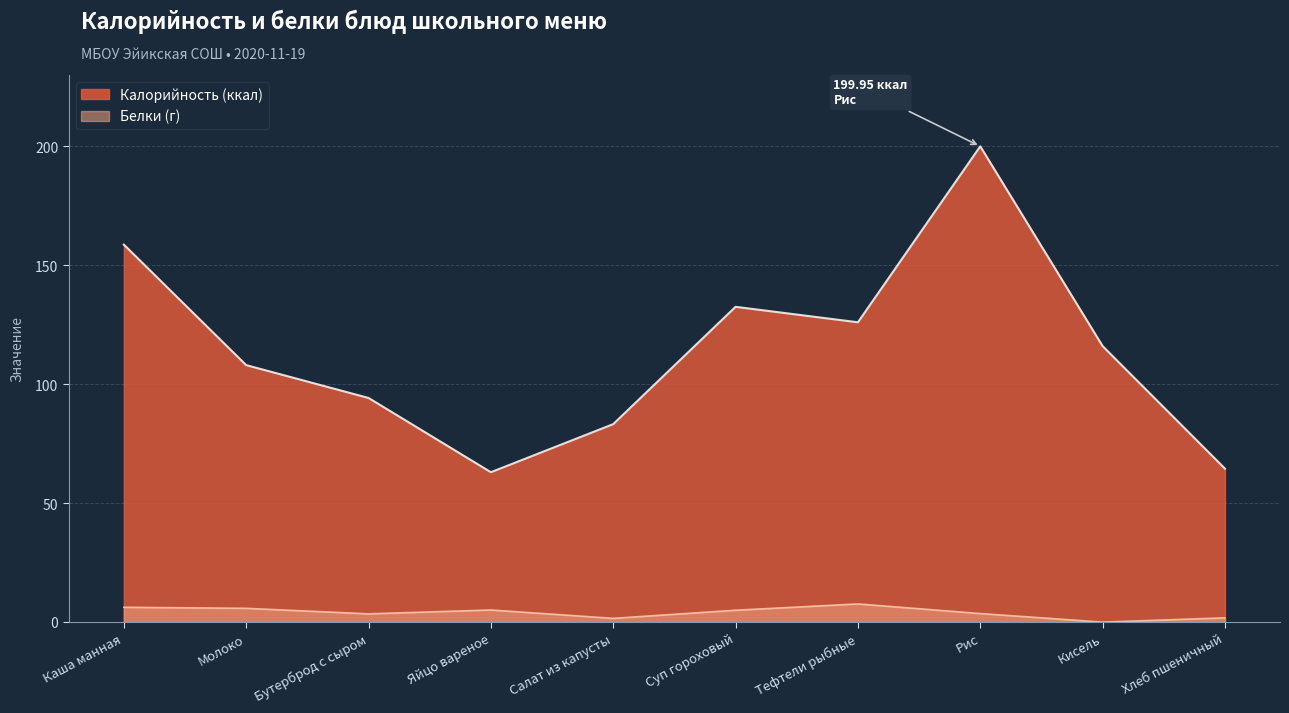

Reading left to right, transcribe all the data shown in this chart.

Калорийность: Каша манная=158.6	Молоко=108.0	Бутерброд с сыром=94.2	Яйцо вареное=63.0	Салат из капусты=83.2	Суп гороховый=132.5	Тефтели рыбные=126.0	Рис=199.9	Кисель=116.0	Хлеб пшеничный=64.5
Белки: Каша манная=6.2	Молоко=5.8	Бутерброд с сыром=3.5	Яйцо вареное=5.1	Салат из капусты=1.6	Суп гороховый=5.0	Тефтели рыбные=7.6	Рис=3.6	Кисель=0.0	Хлеб пшеничный=1.8